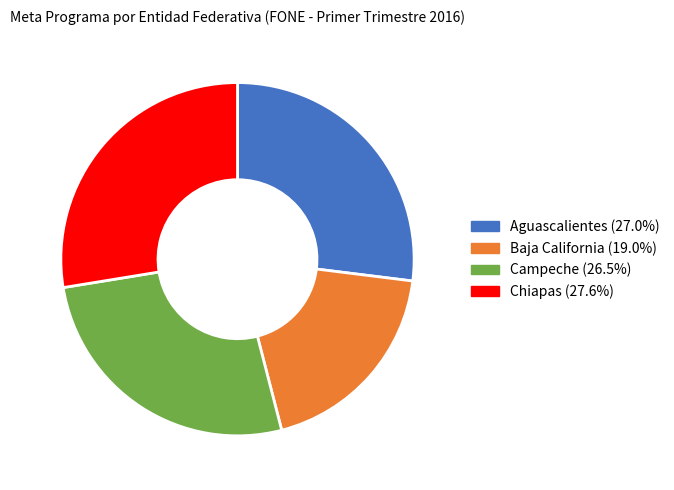

Does any single category account for the majority?

No